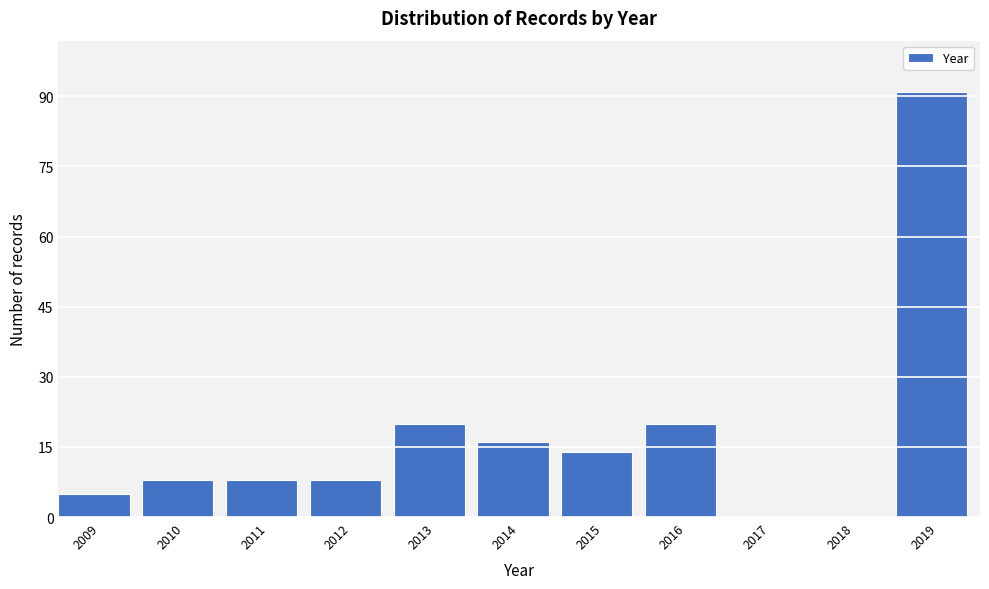

Reading right to left, transcribe all the data shown in this chart.

2019=91	2018=0	2017=0	2016=20	2015=14	2014=16	2013=20	2012=8	2011=8	2010=8	2009=5